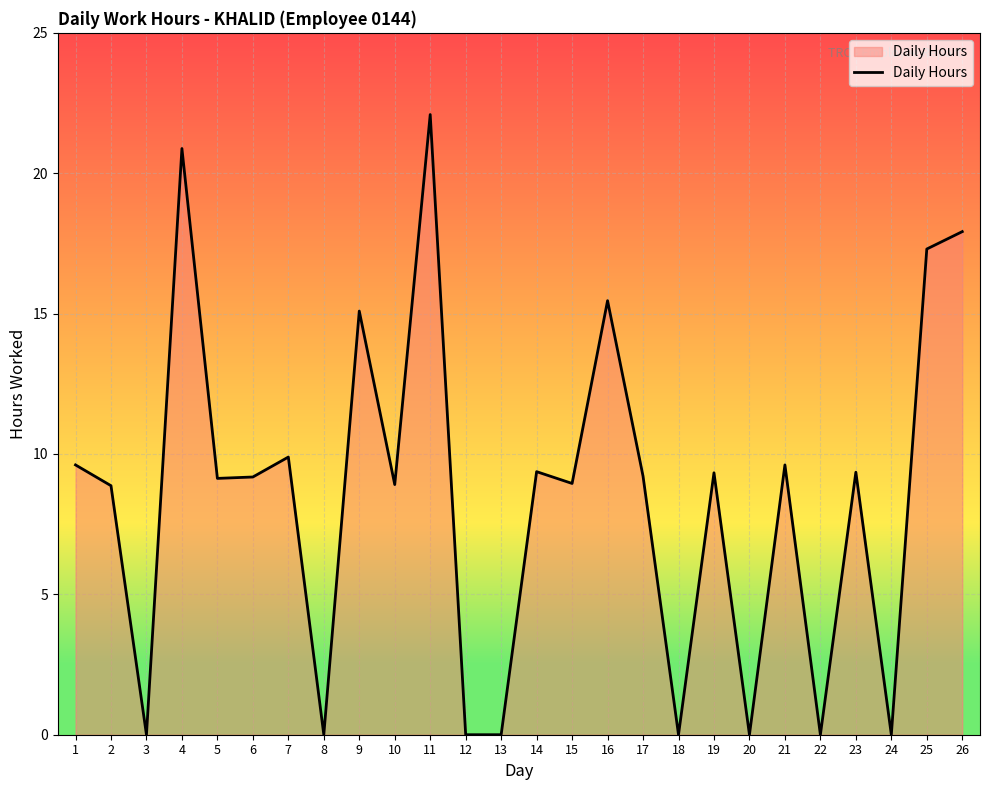

Which category has the highest value across all series?

11